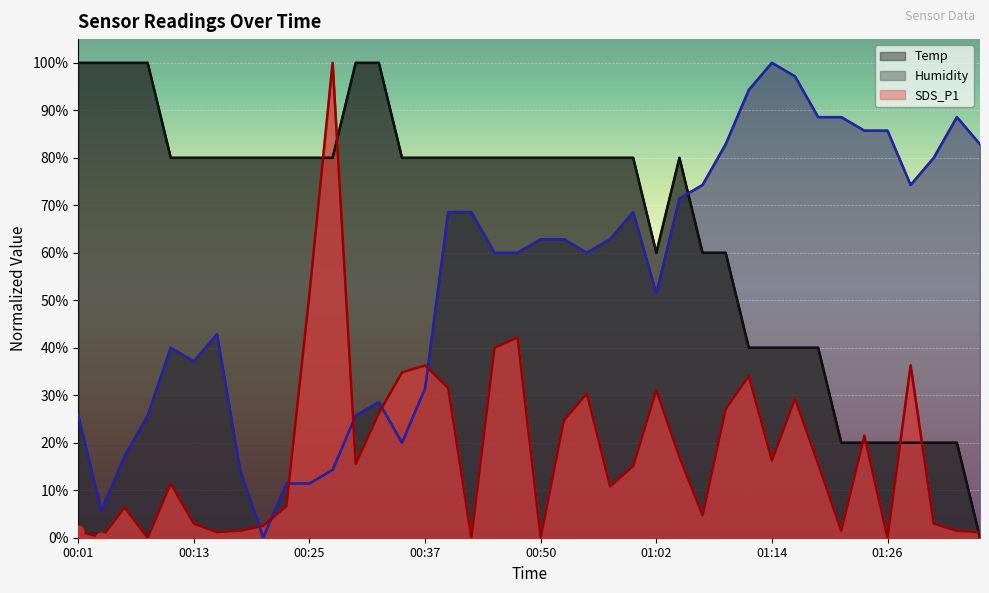

At how many categories does at least one series exceed 52?

40